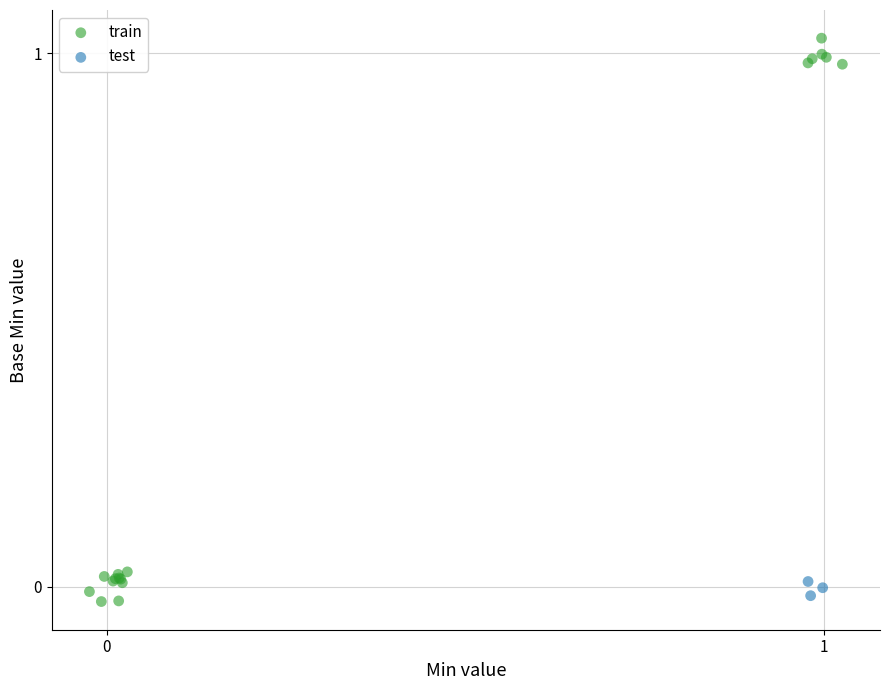

Which series reaches the minimum Y coordinate?

train